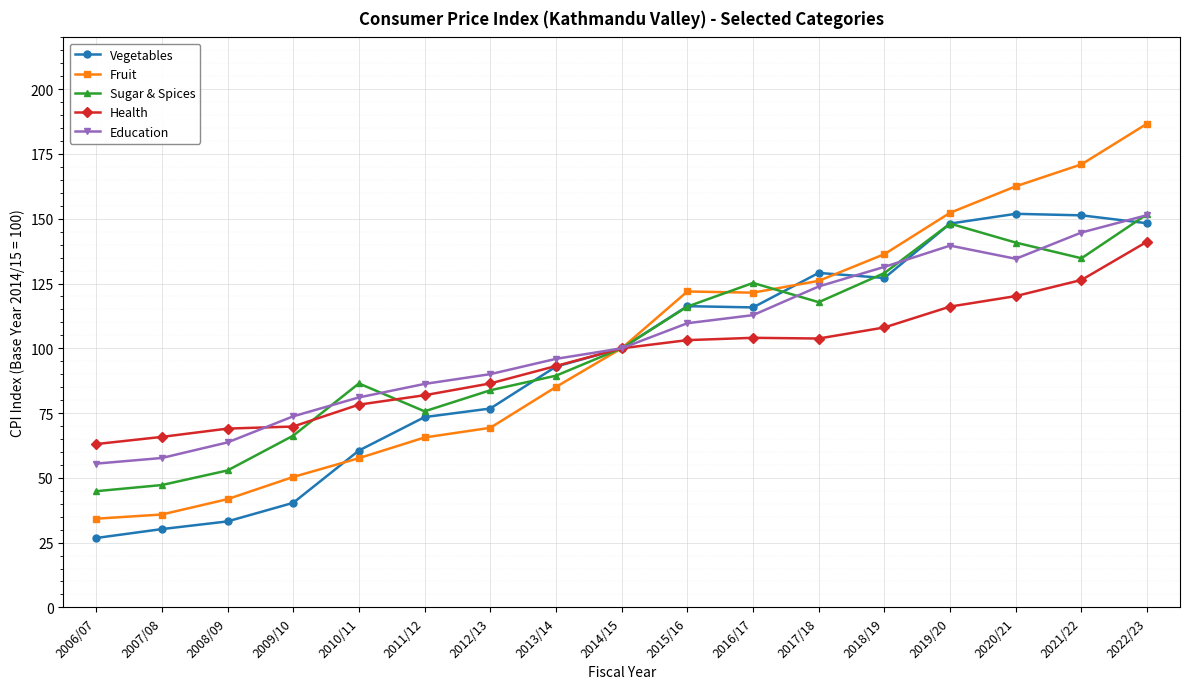

What position from the left is 2014/15?

9